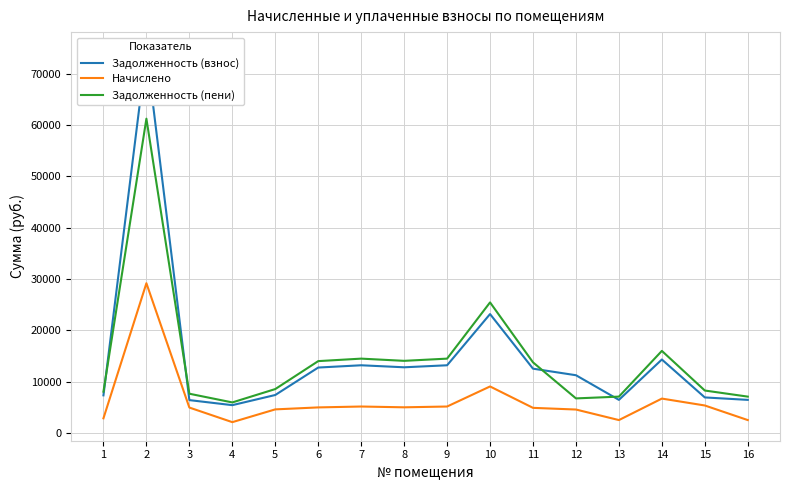

Count the number of categories in the chart.

16